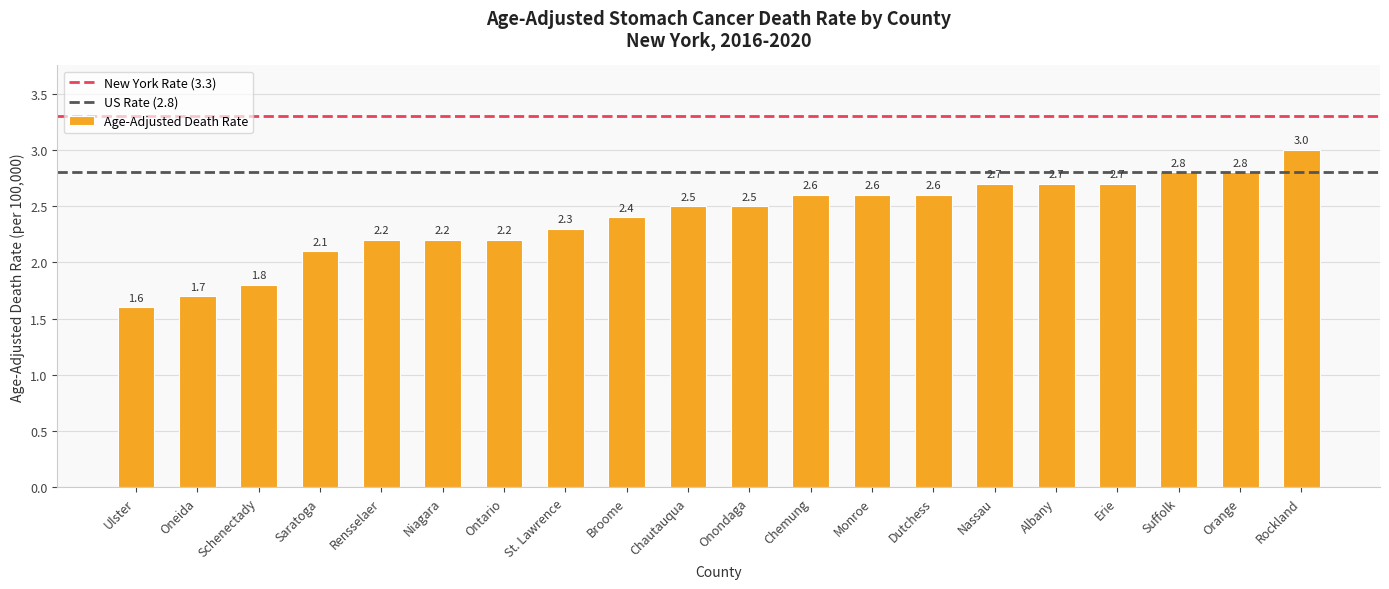

At which label is the value closest to 2?

Saratoga